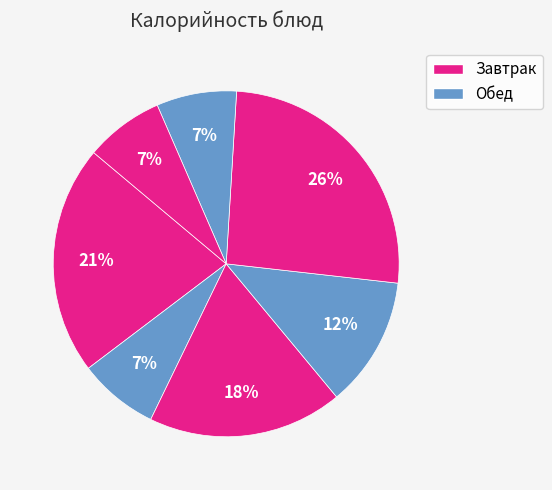

Is there a majority slice in this chart?

No